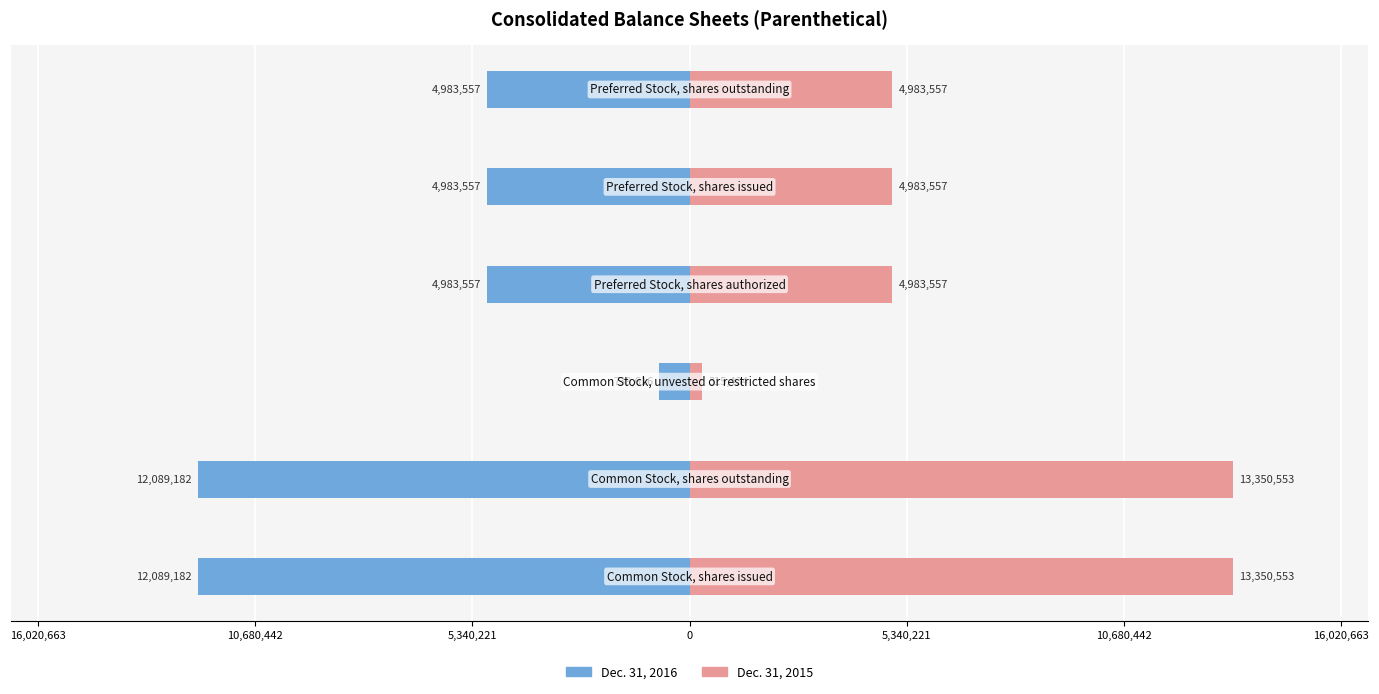

What is the minimum value for Dec. 31, 2016?

-12089182